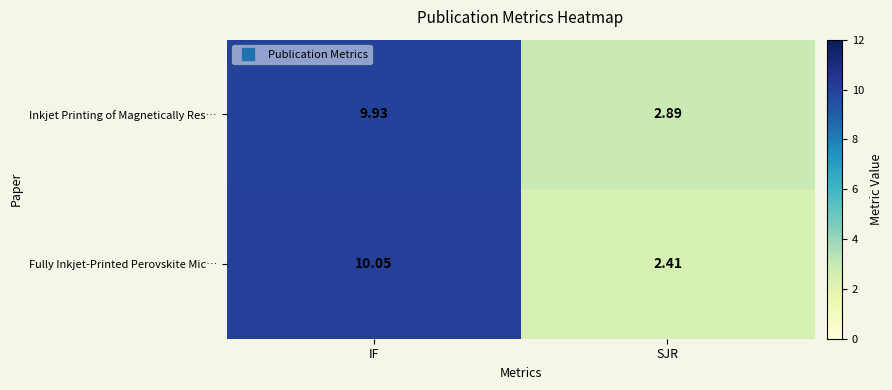

Is the value of Fully Inkjet‑Printed Perovskite Mic… at IF greater than the value of Inkjet Printing of Magnetically Res… at IF?

Yes